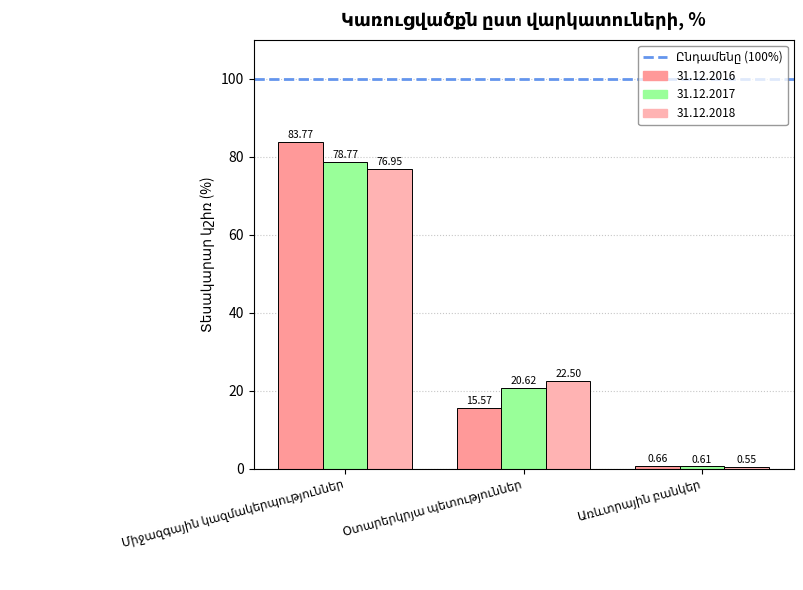

What is the label of the 3rd bar from the left?

Առևտրային բանկեր